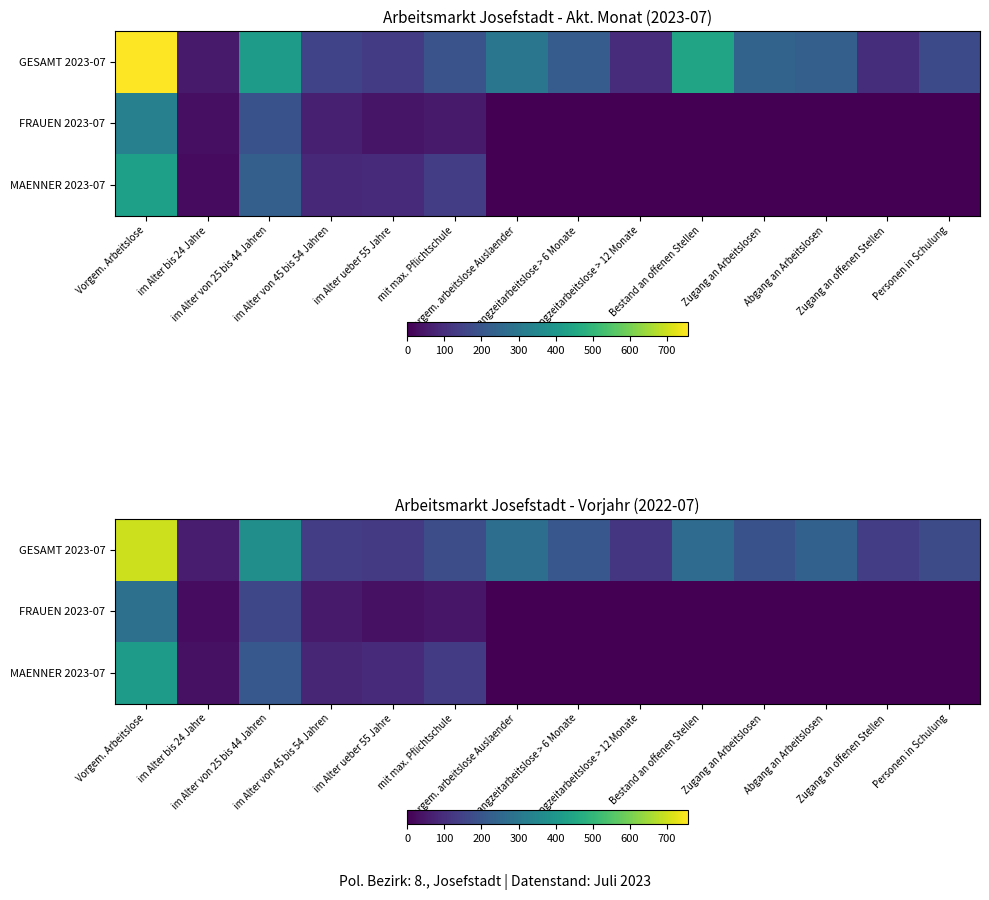

Where does the GESAMT 2023-07 series first go above 191?

Vorgem. Arbeitslose